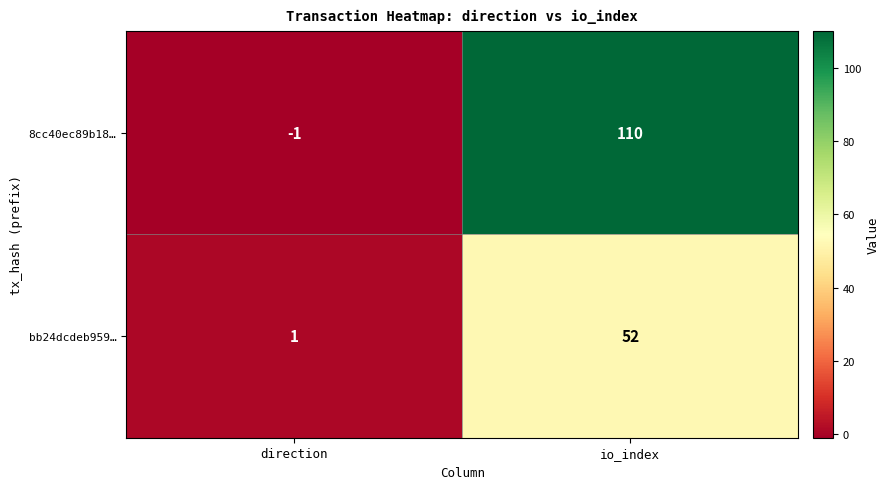

What is the difference between the bb24dcdeb959… values at direction and io_index?

51